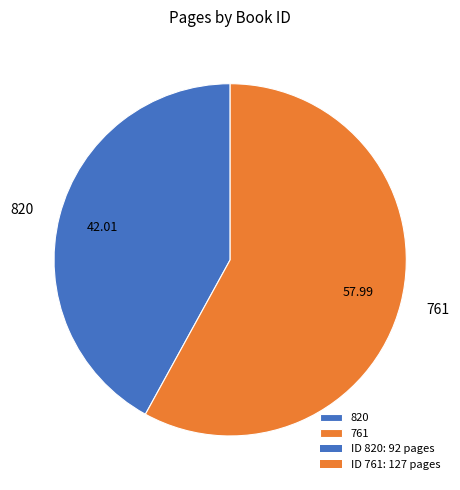

What is the smallest slice in the pie chart?

820